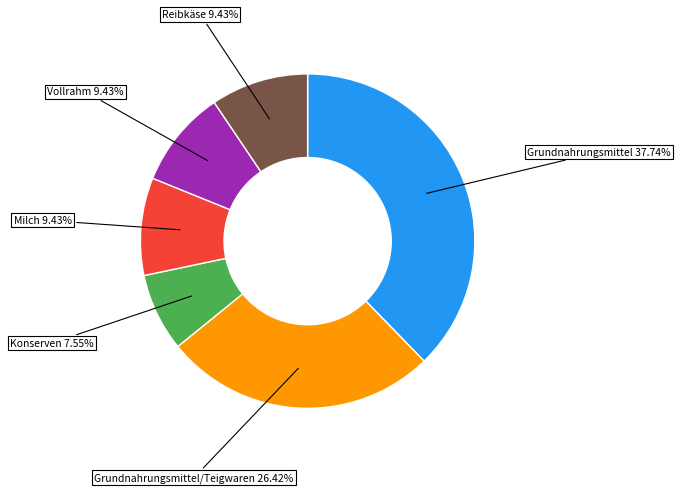

Is there a majority slice in this chart?

No